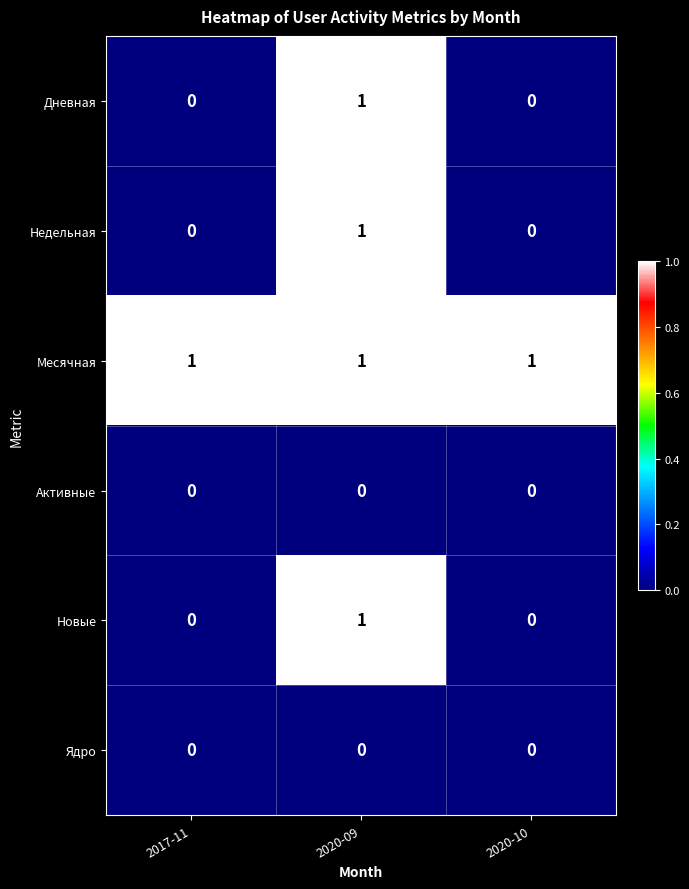

At which label does Дневная reach its peak?

2020-09